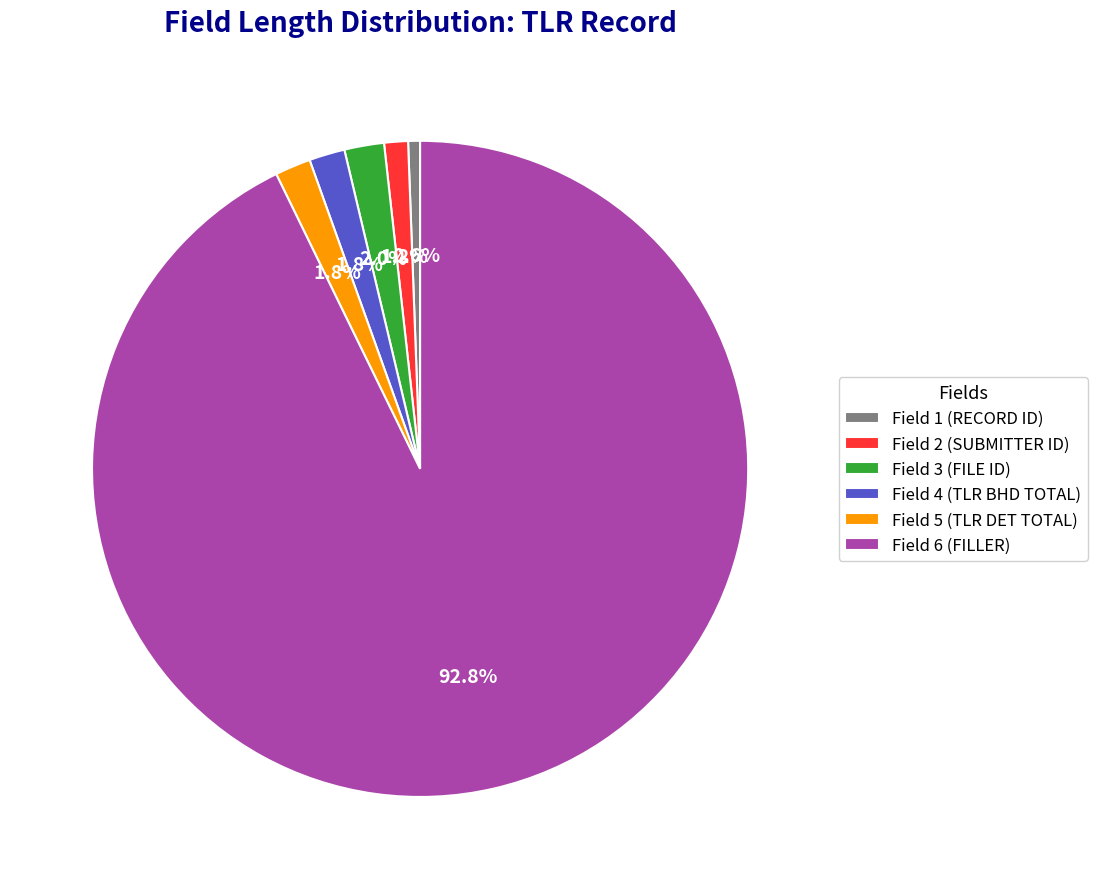

How many slices are in this pie chart?

6